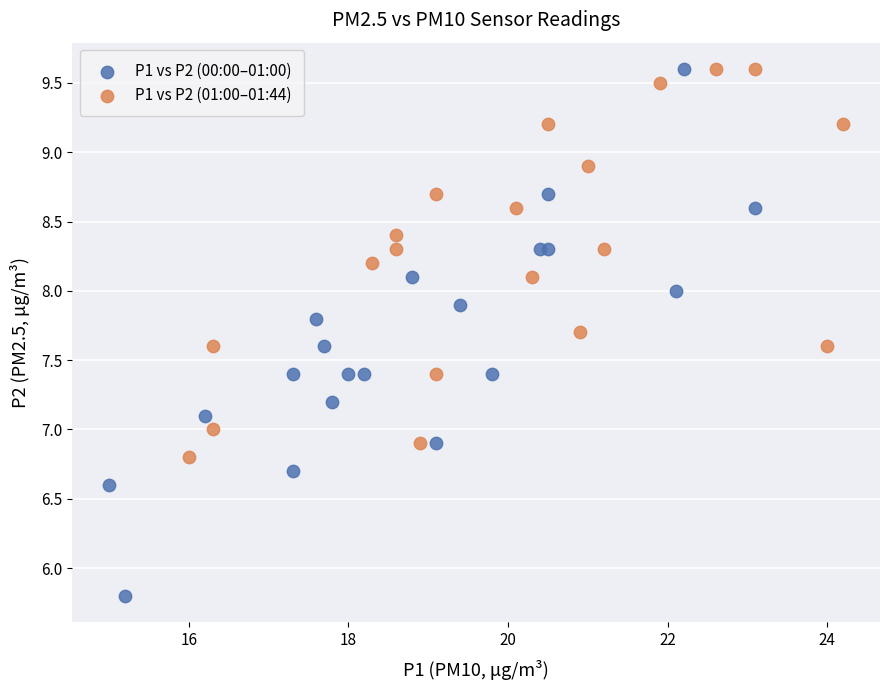

Which series has the widest spread of Y values?

P1 vs P2 (00:00–01:00)